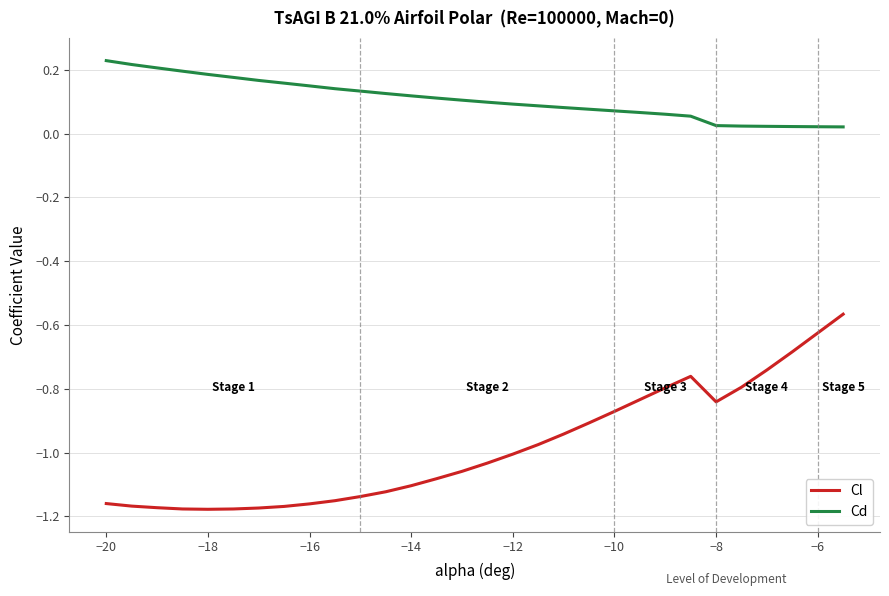

What is the difference between the maximum and minimum values in the Cl series?

0.6